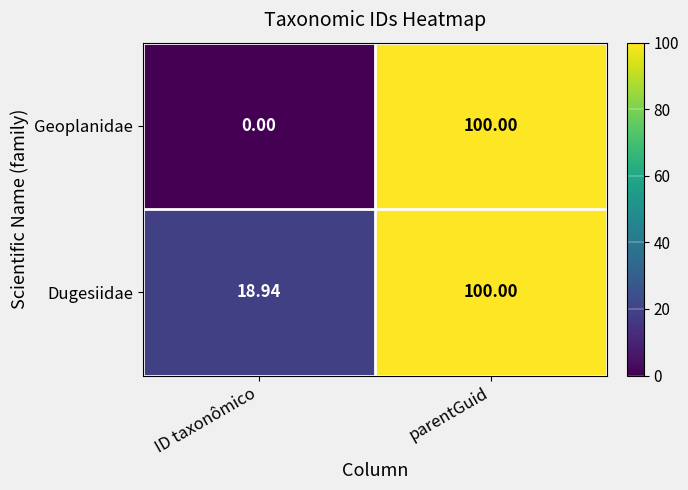

How many categories are shown in the chart?

2